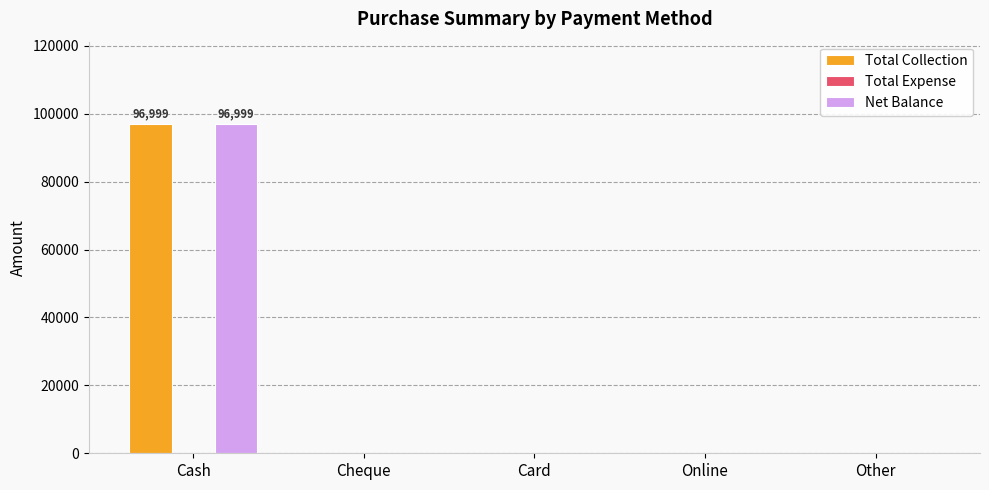

What is the total value across all series at Cash?

193998